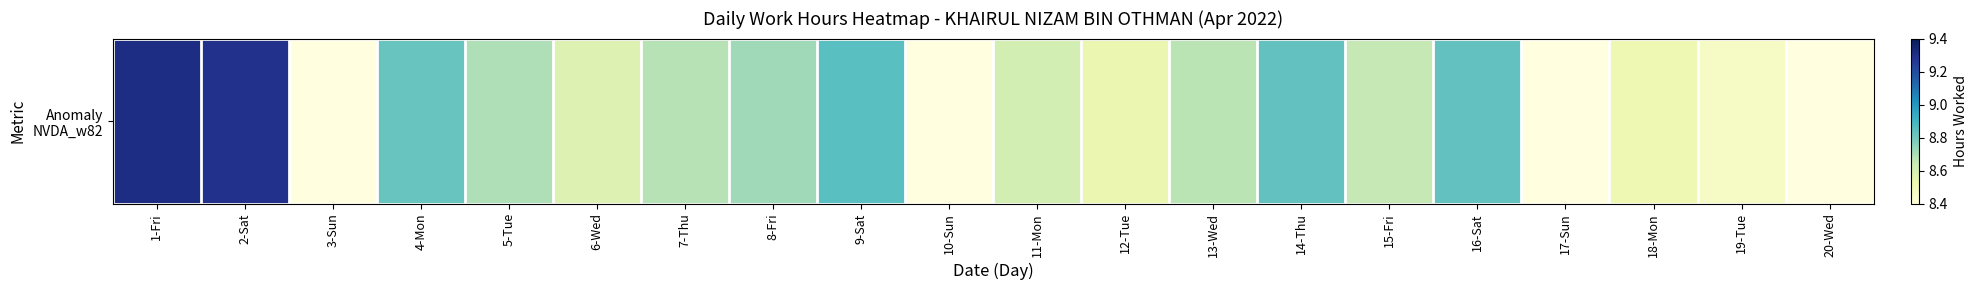

What is the smallest value displayed?

8.5